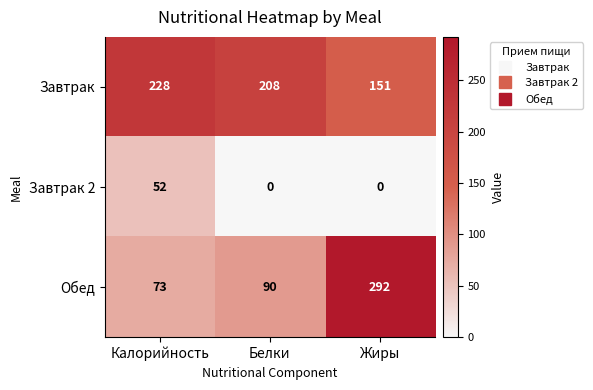

What is the minimum value for Завтрак?

151